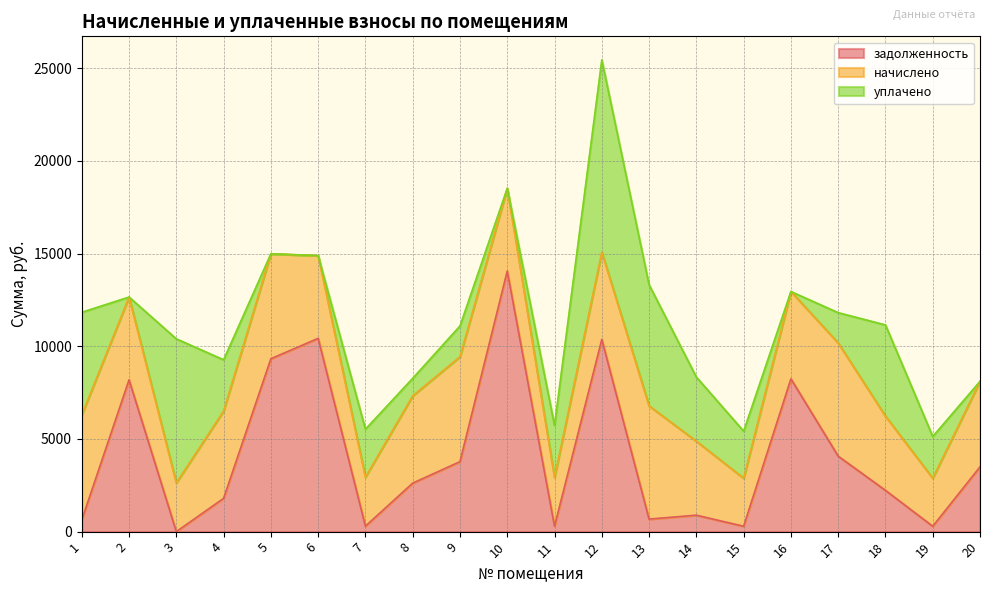

How many intersections are there between начислено and задолженность?

10